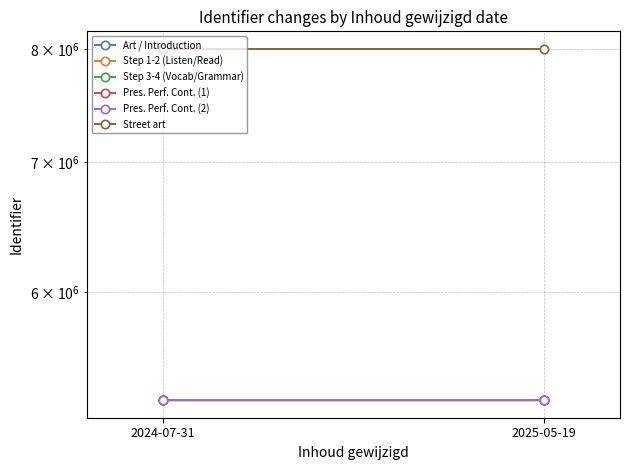

Read the Step 1-2 (Listen/Read) value at 2024-07-31.

5280409